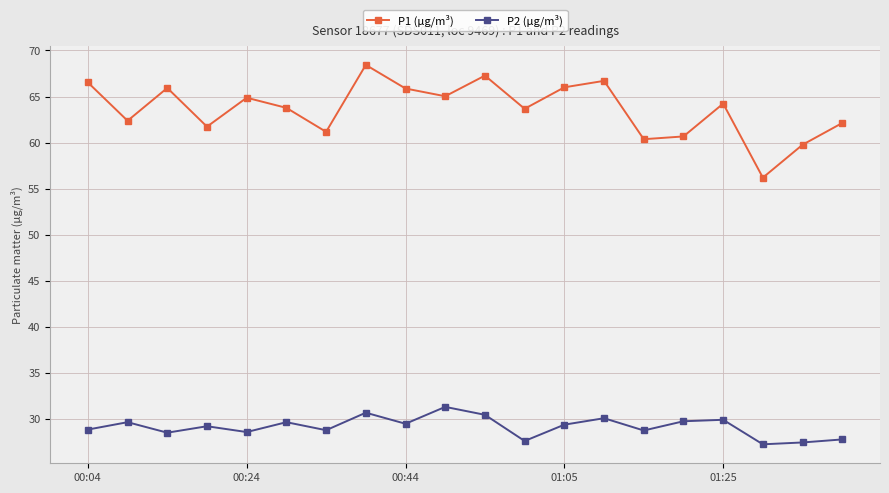

What is the average value of the P2 (µg/m³) series?

29.2